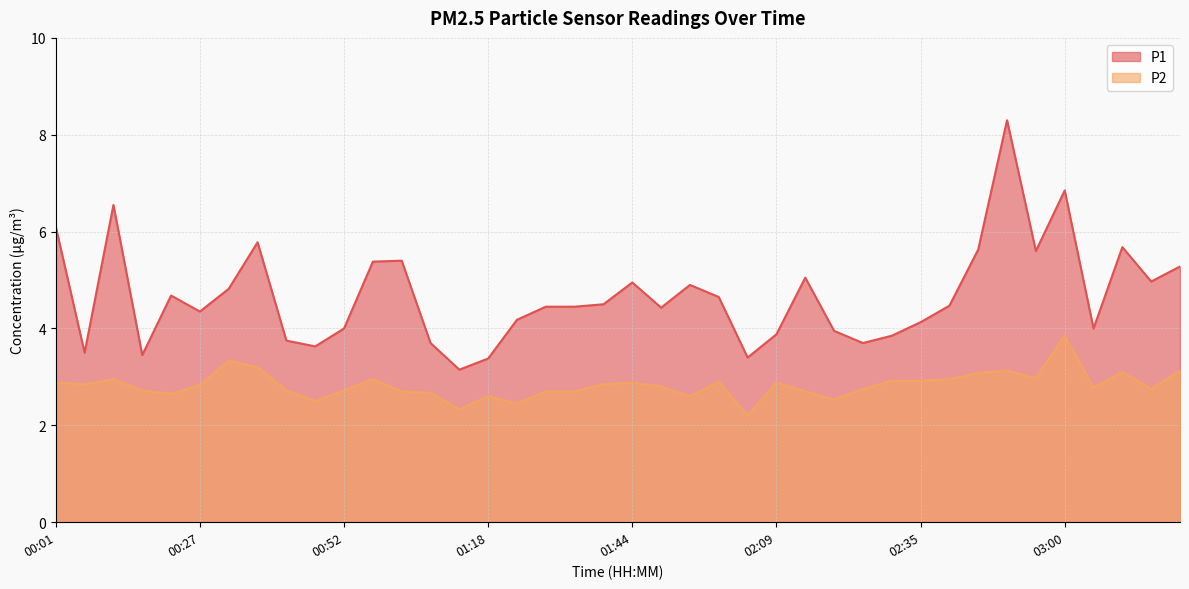

True or false: P1 has a value of 4.2 at 00:01.

False